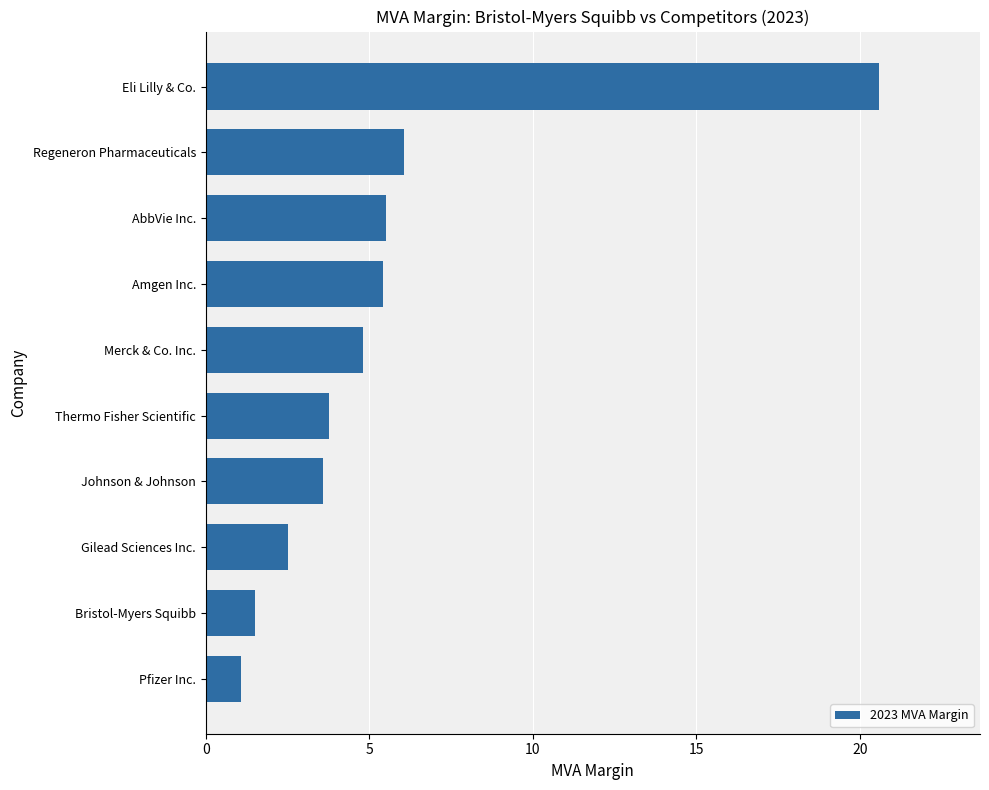

Does the chart contain stacked bars?

No